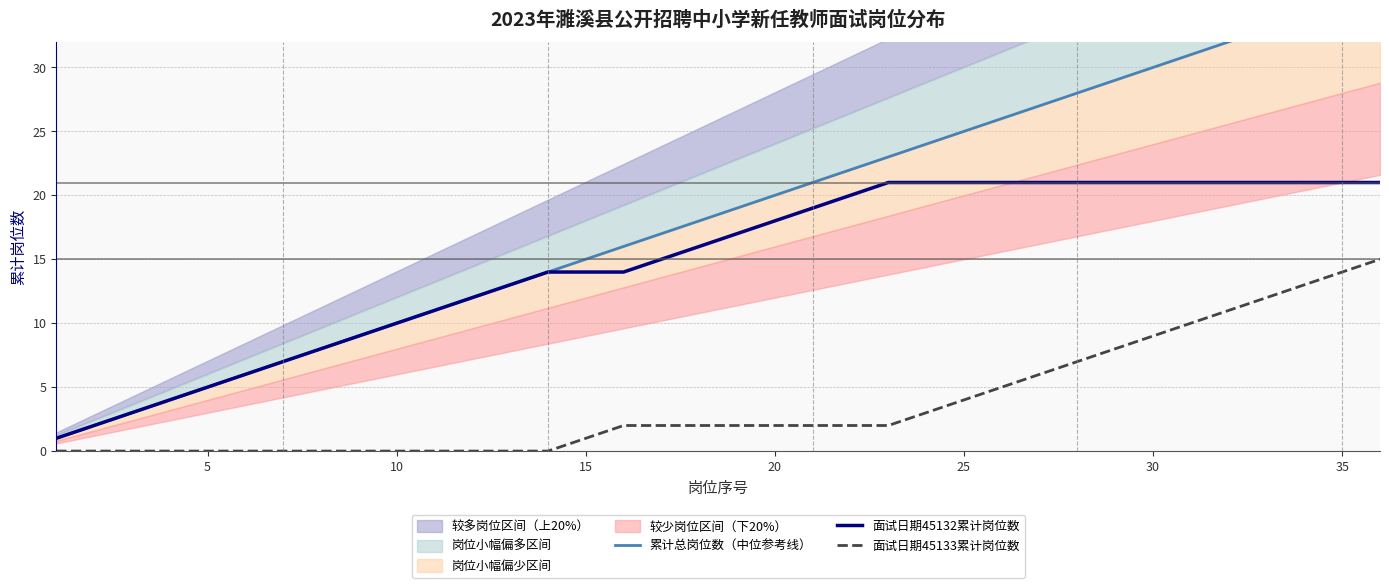

What is the value of the 面试日期45132累计岗位数 point at the 34th from the left?

21